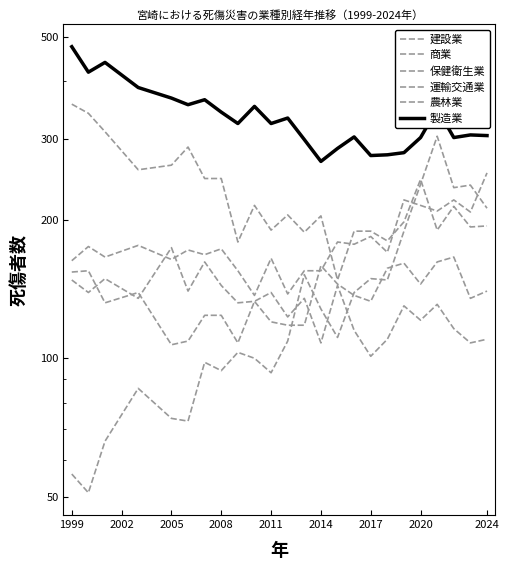

How many interior local valleys does the 農林業 series have?

8